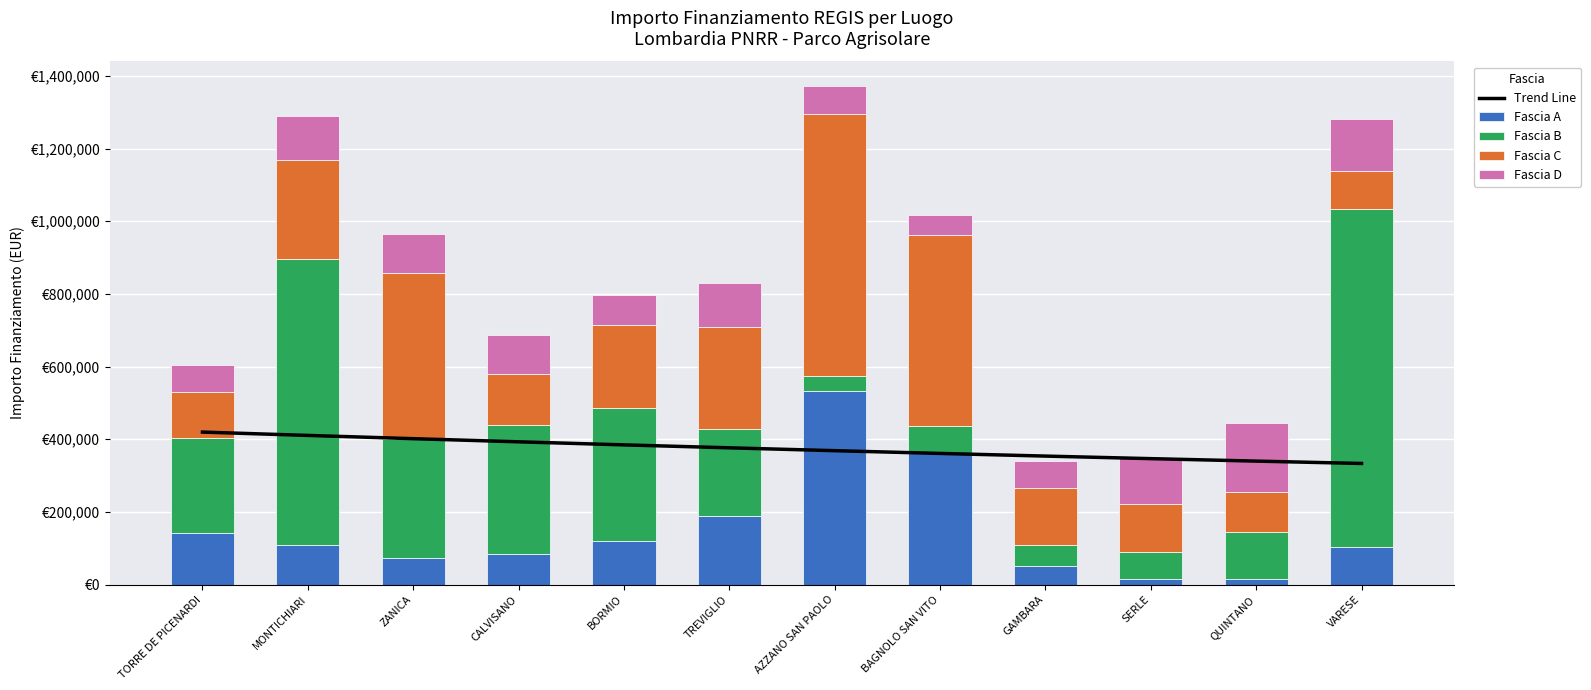

What is the highest value of the Fascia C series?

720099.3